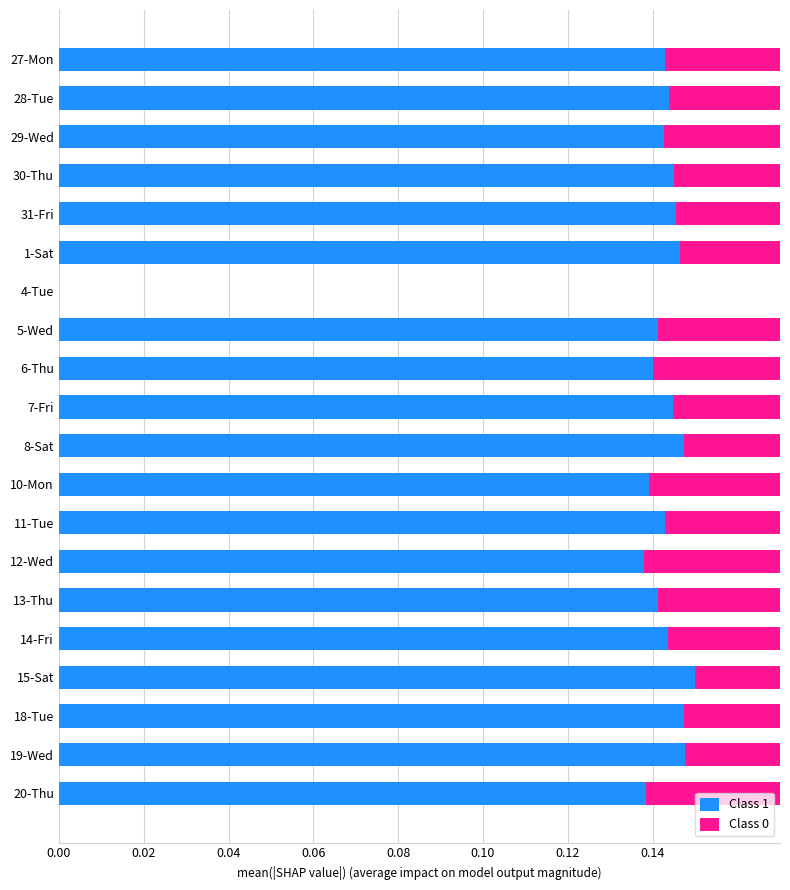

Which series has the largest total across all categories?

Class 1